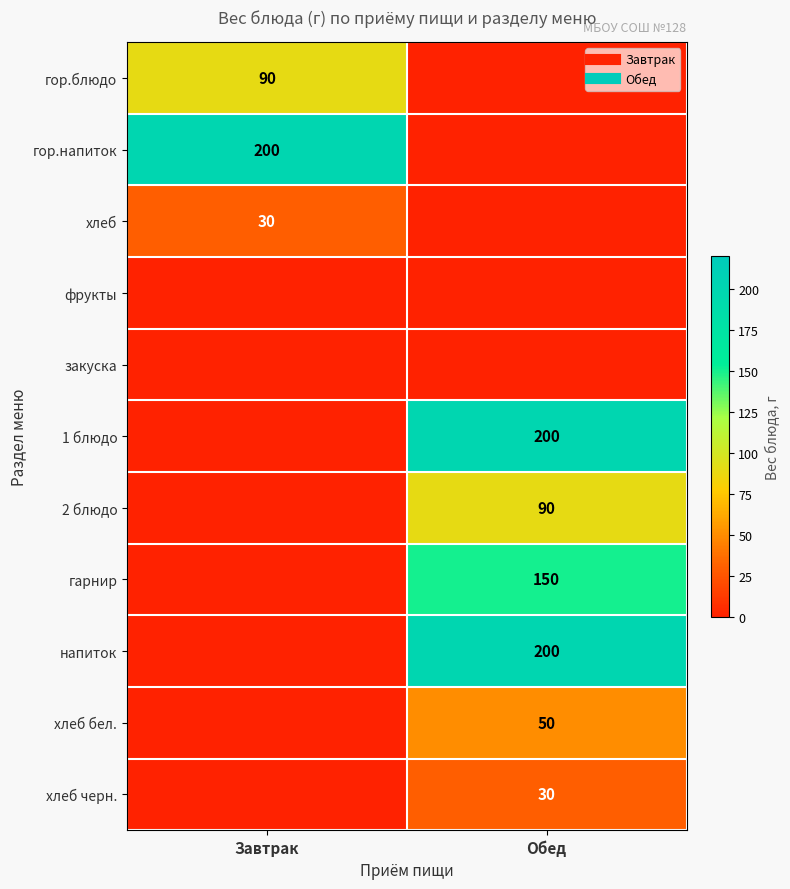

True or false: фрукты has a value of 0 at Завтрак.

True